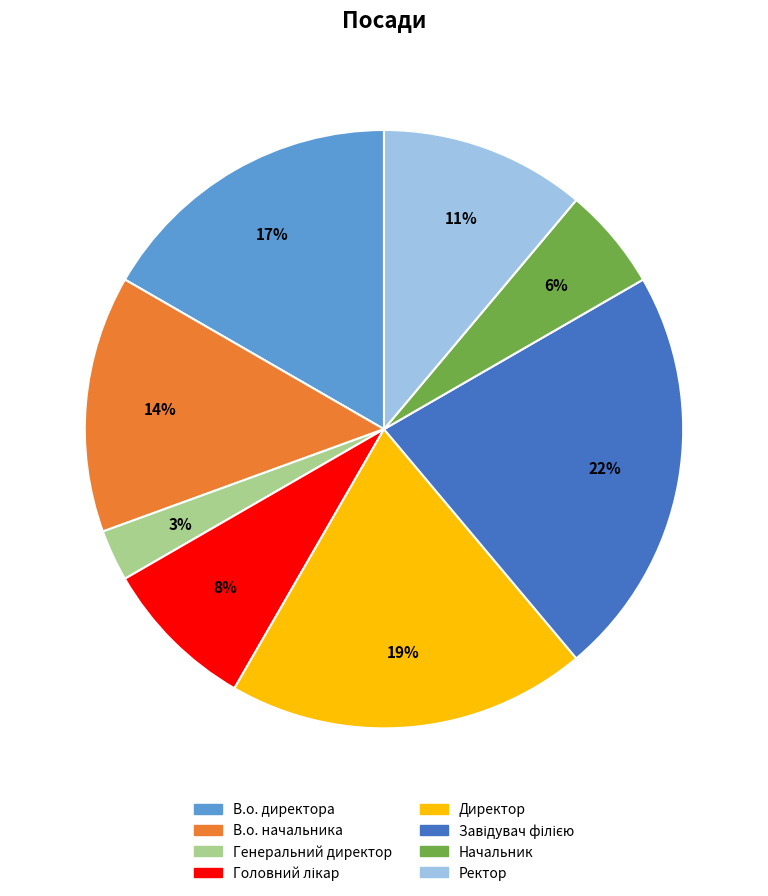

To the nearest percent, what portion does В.о. директора represent?

17%